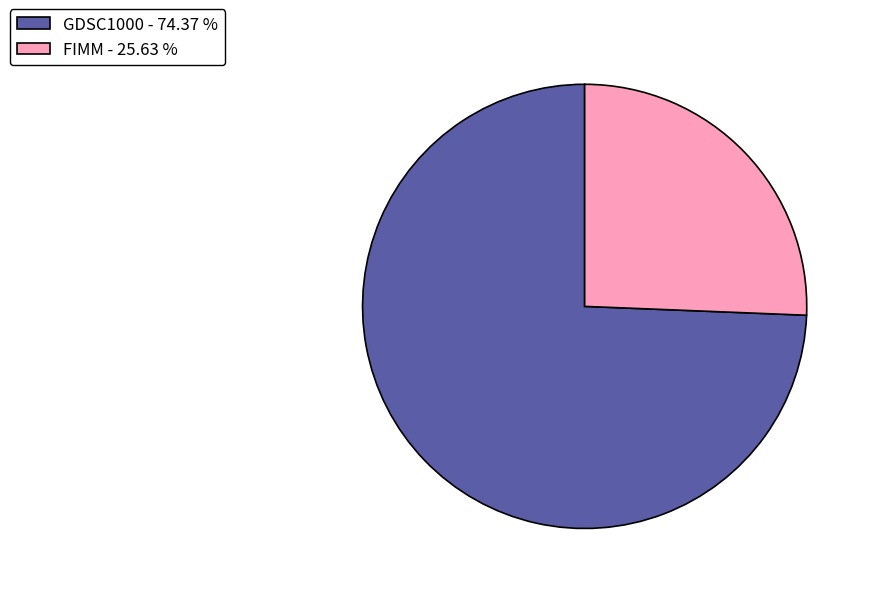

Does FIMM account for over 50% of the chart?

No